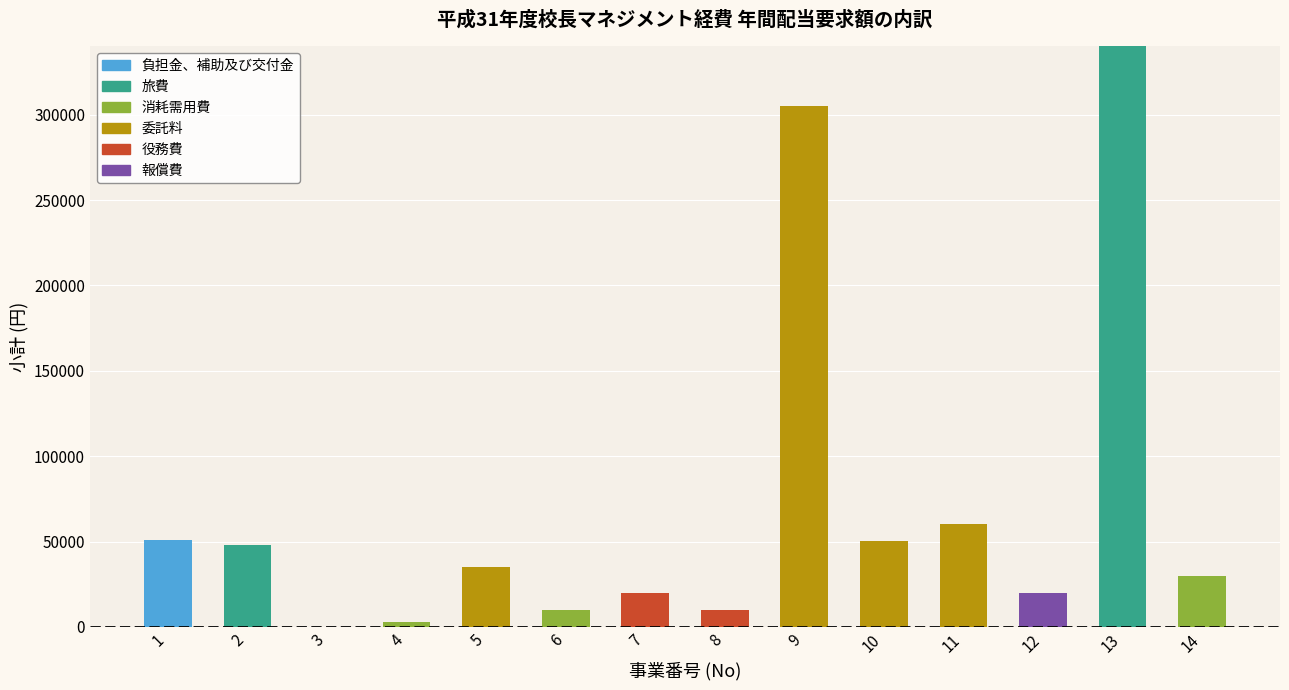

What is the highest value of the 負担金、補助及び交付金 series?

50680